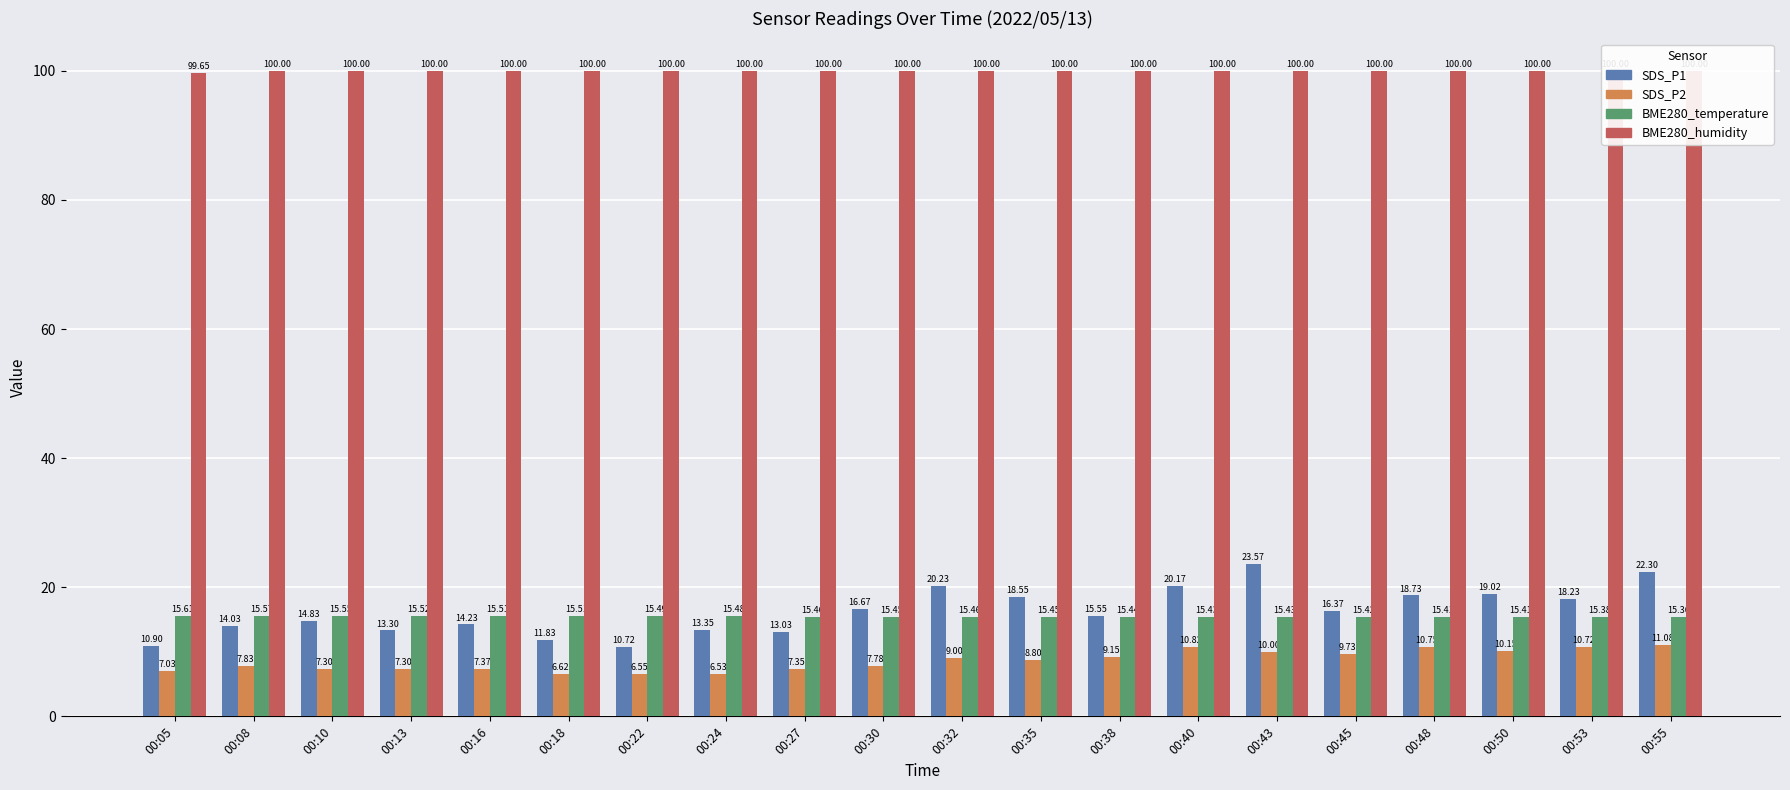

Is it true that SDS_P2 equals 10.8 at 00:40?

True